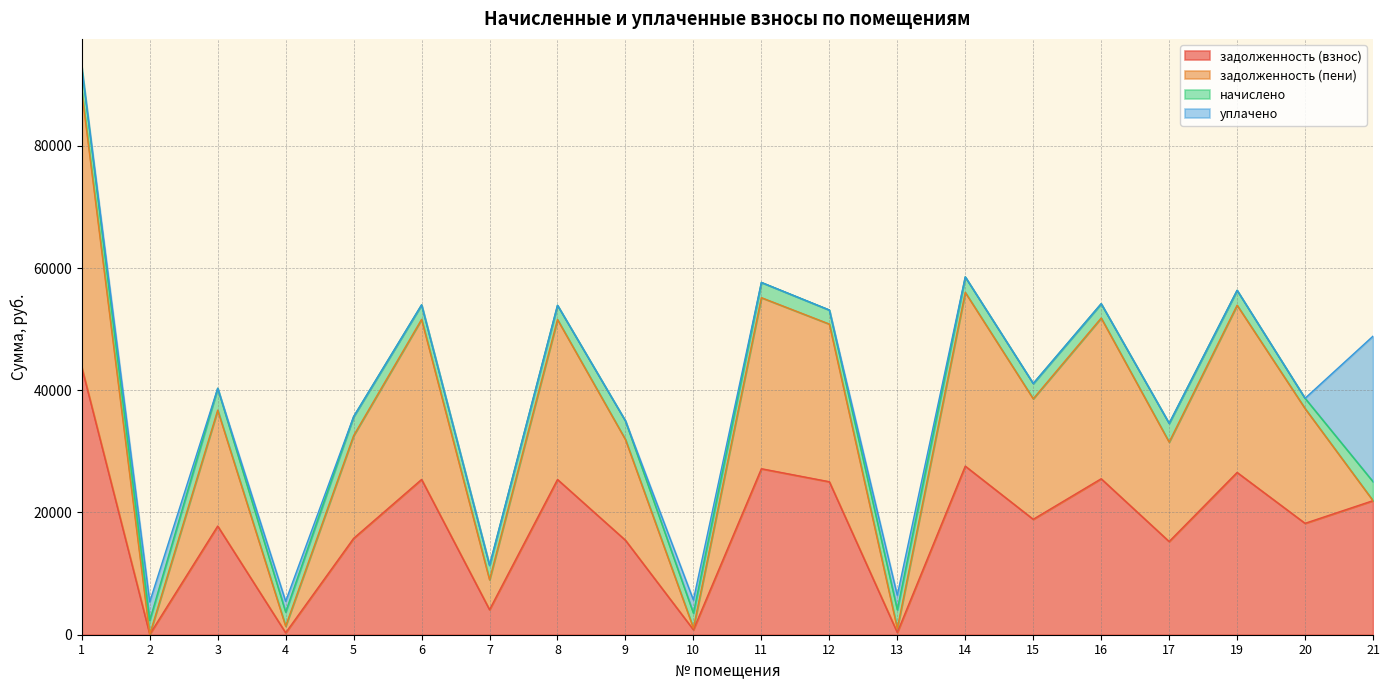

How many interior local valleys does the задолженность (пени) series have?

7